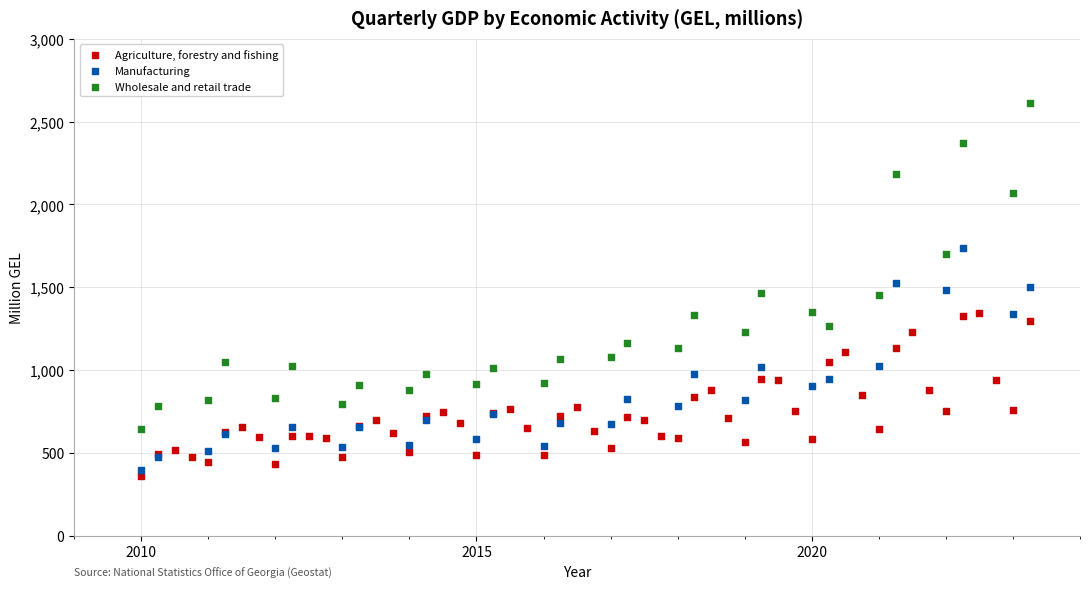

What are all the series names shown in the legend?

Agriculture, forestry and fishing, Manufacturing, Wholesale and retail trade